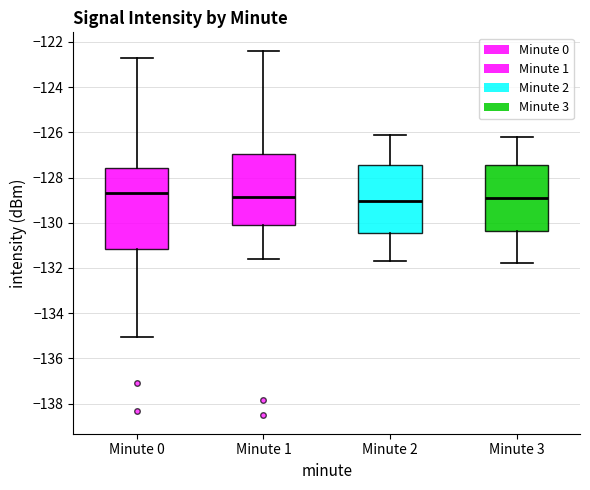

Which box is the tallest, from its lower edge to its upper edge?

Minute 0